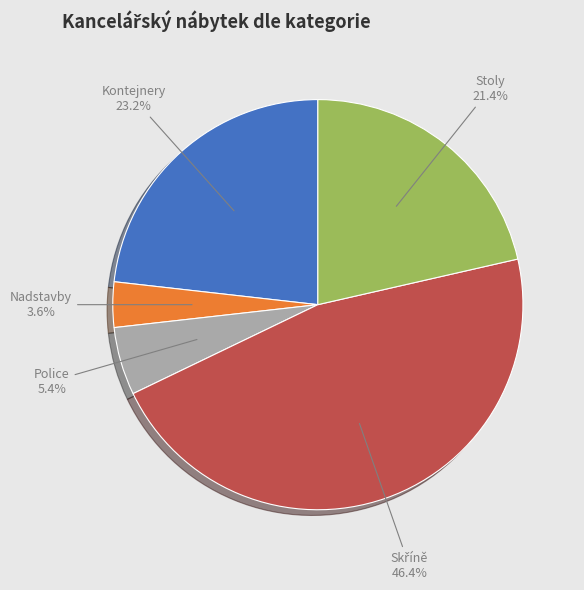

The Police slice represents 1% of the pie. True or false?

False